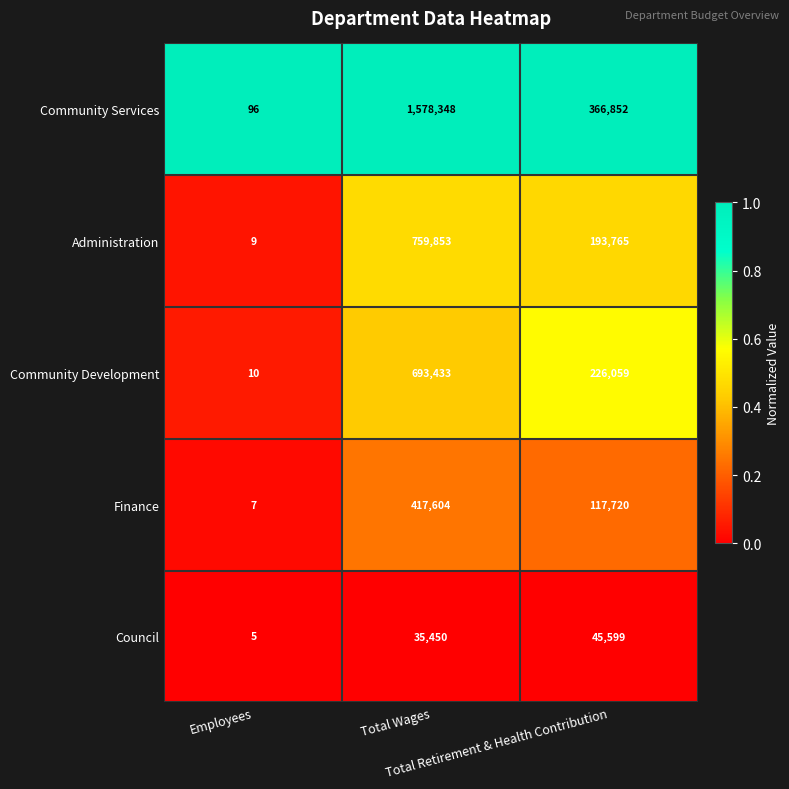

How many series are shown in this chart?

5